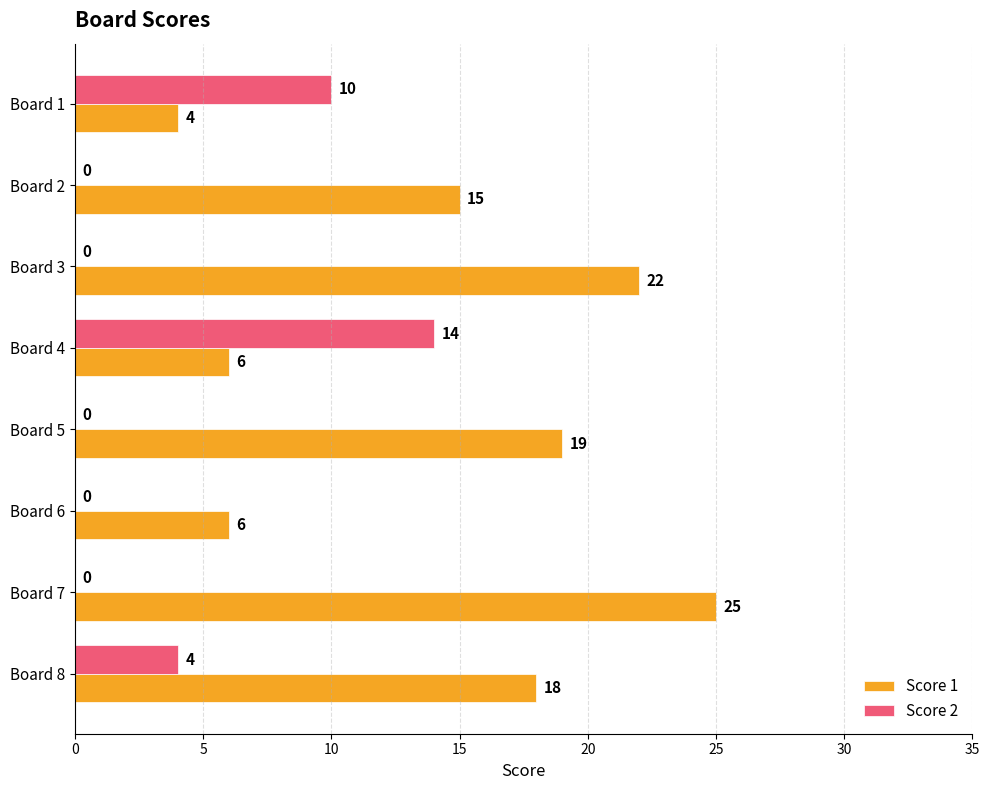

Which series has the widest spread of values?

Score 1